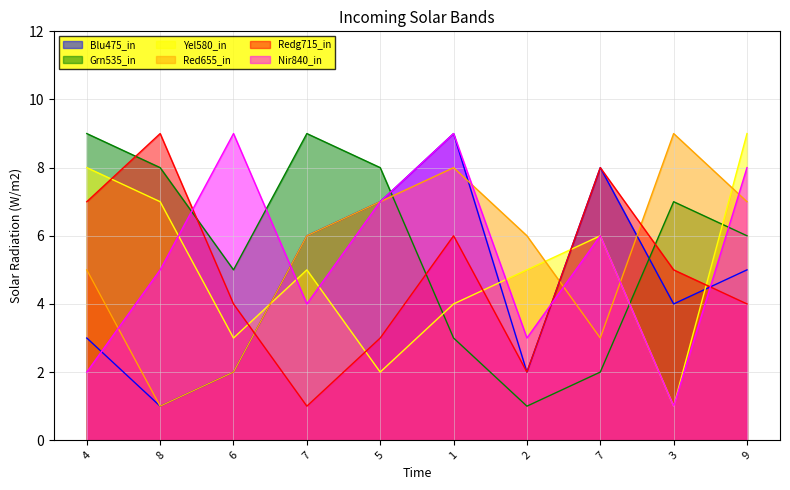

Where do col_7 and col_6 first cross each other?

8 and 6